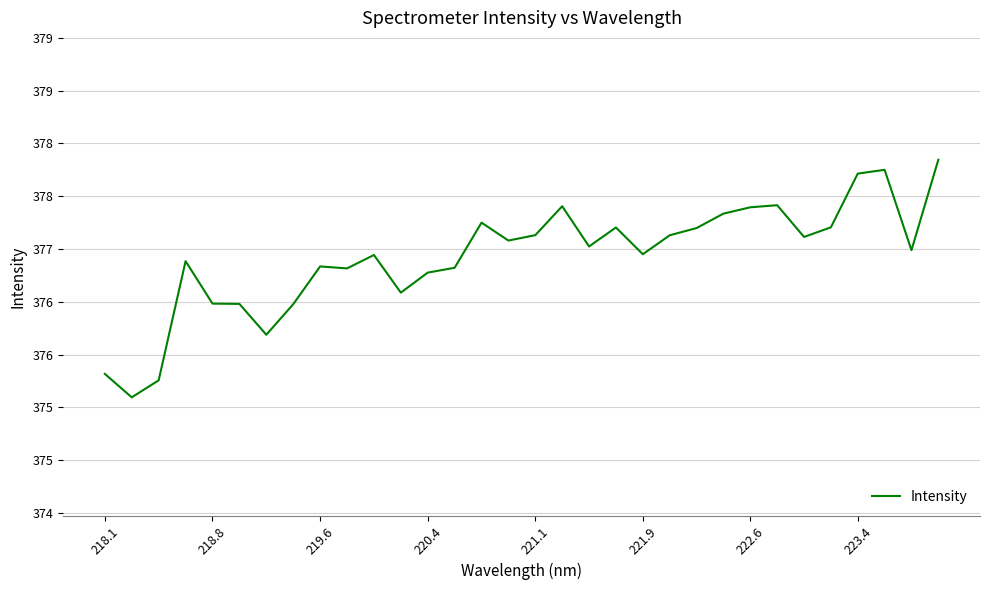

Is this an area chart (filled region under the line)?

No